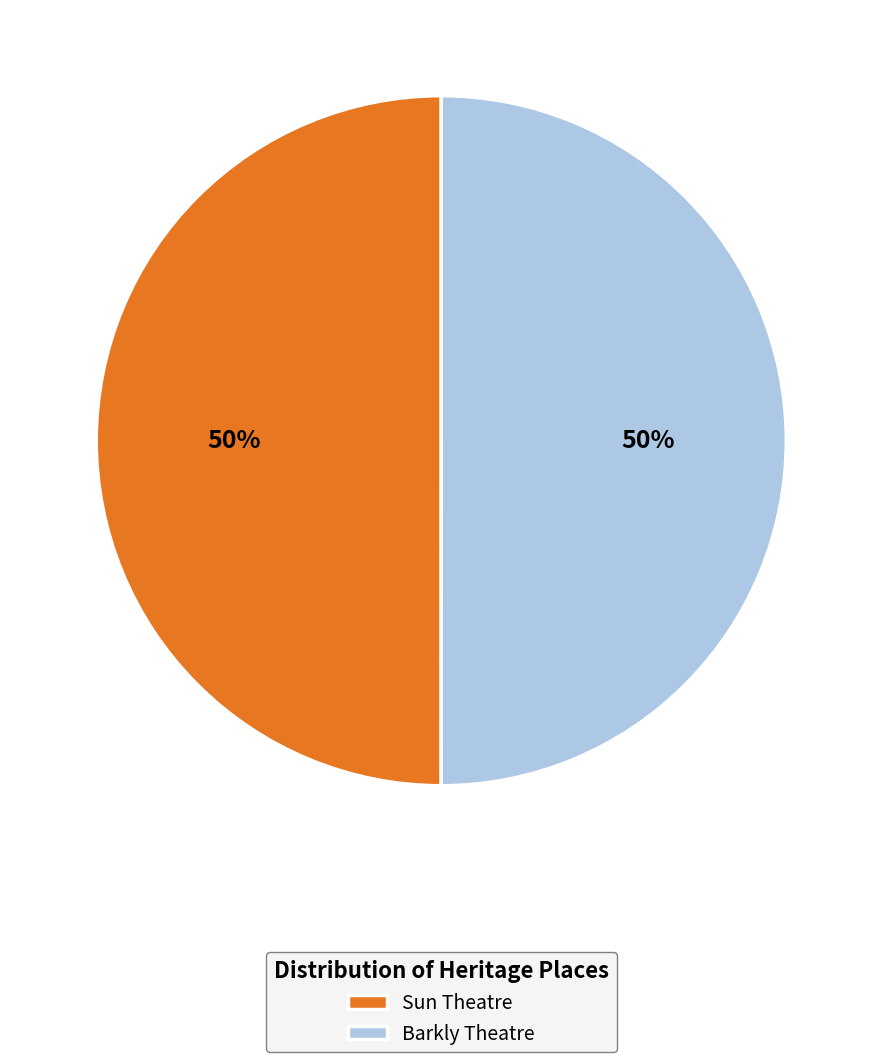

To the nearest percent, what portion does Barkly Theatre represent?

50%